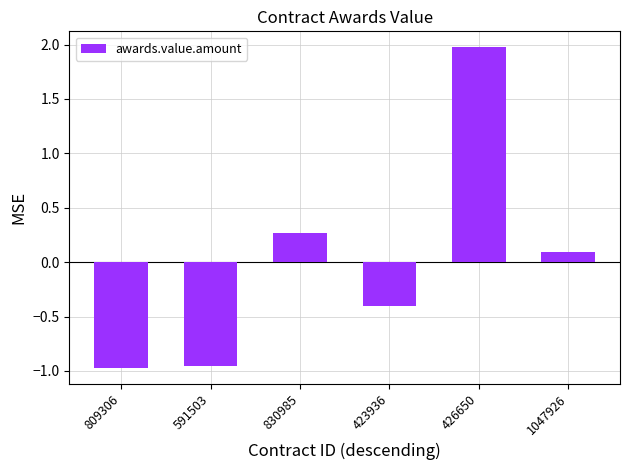

The value at 423936 is -0.1. True or false?

False